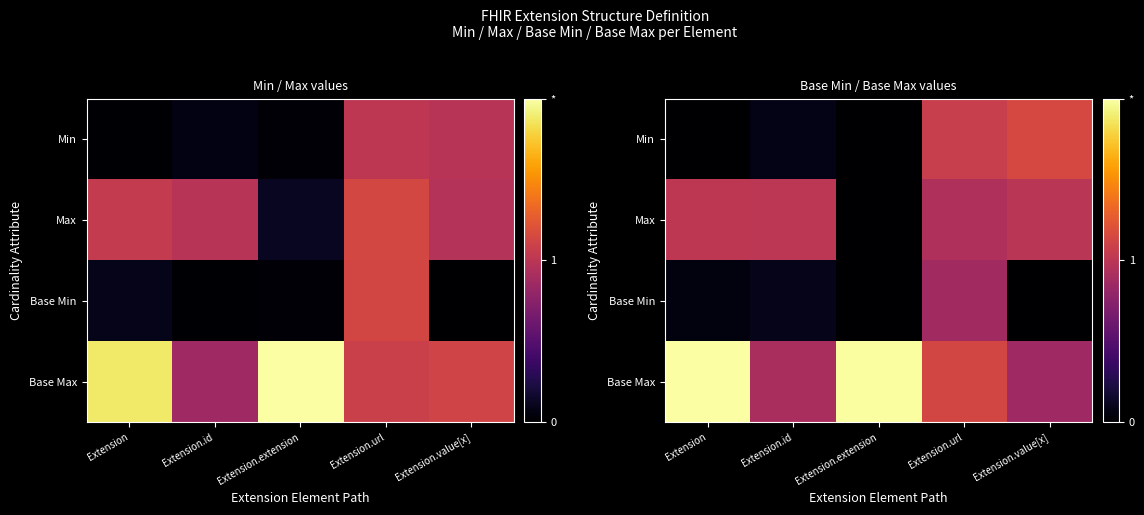

Between Extension.id and Extension.value[x], which series saw the biggest shift?

row_0